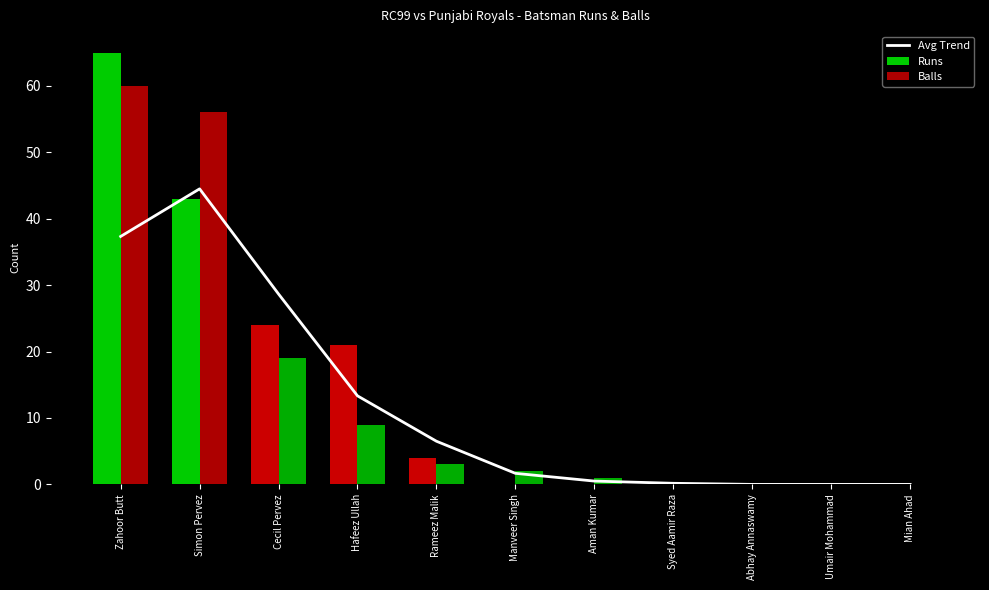

The Runs series shows 40.8 at Abhay Annaswamy. True or false?

False